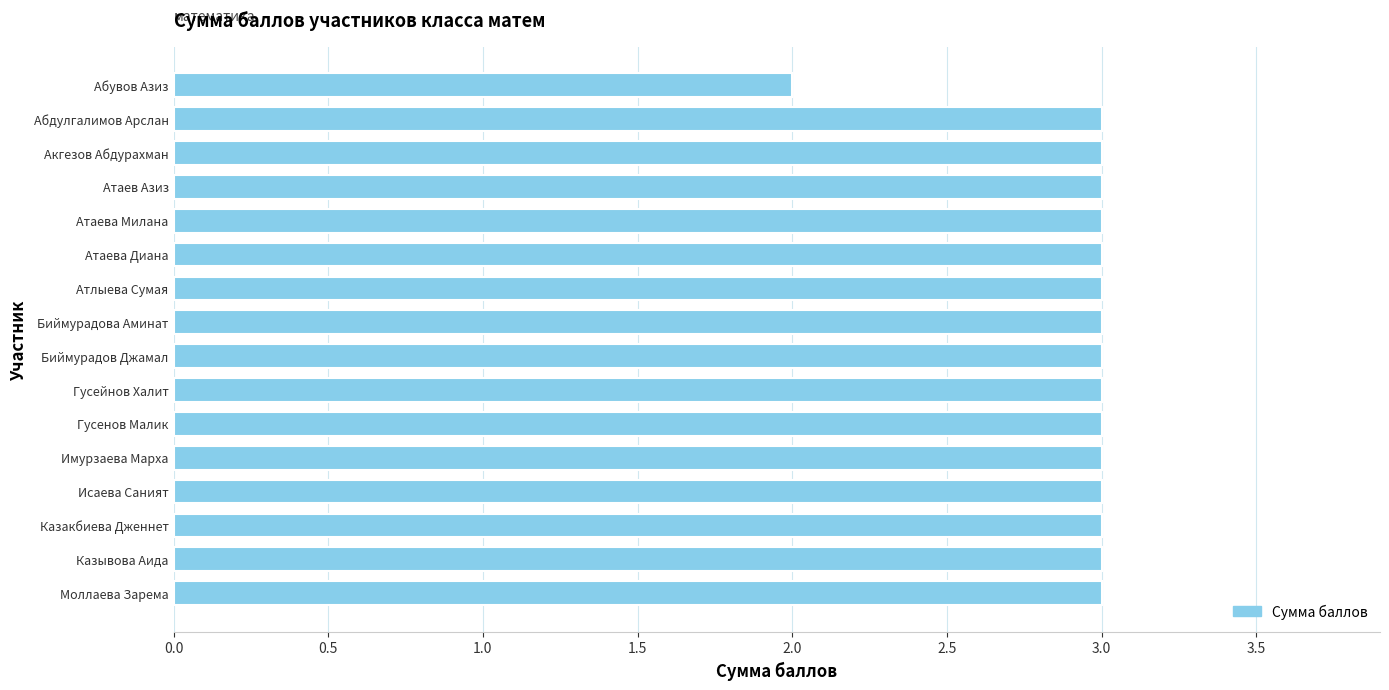

The value at Абувов Азиз is 2. True or false?

True